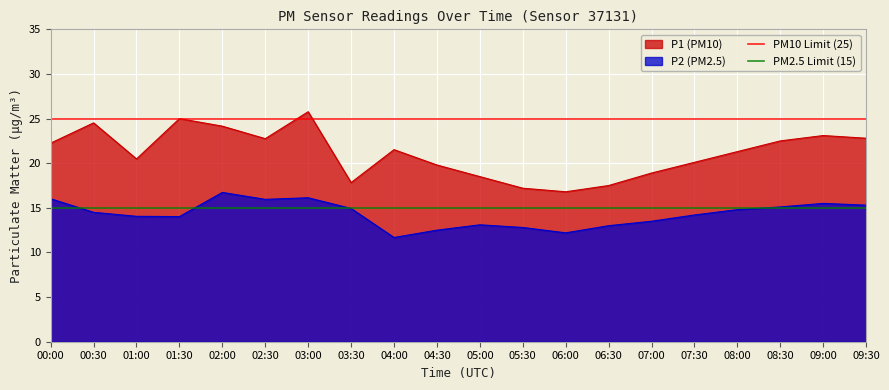

What is the value of the PM10 Limit (25) point at the 2nd from the left?

25